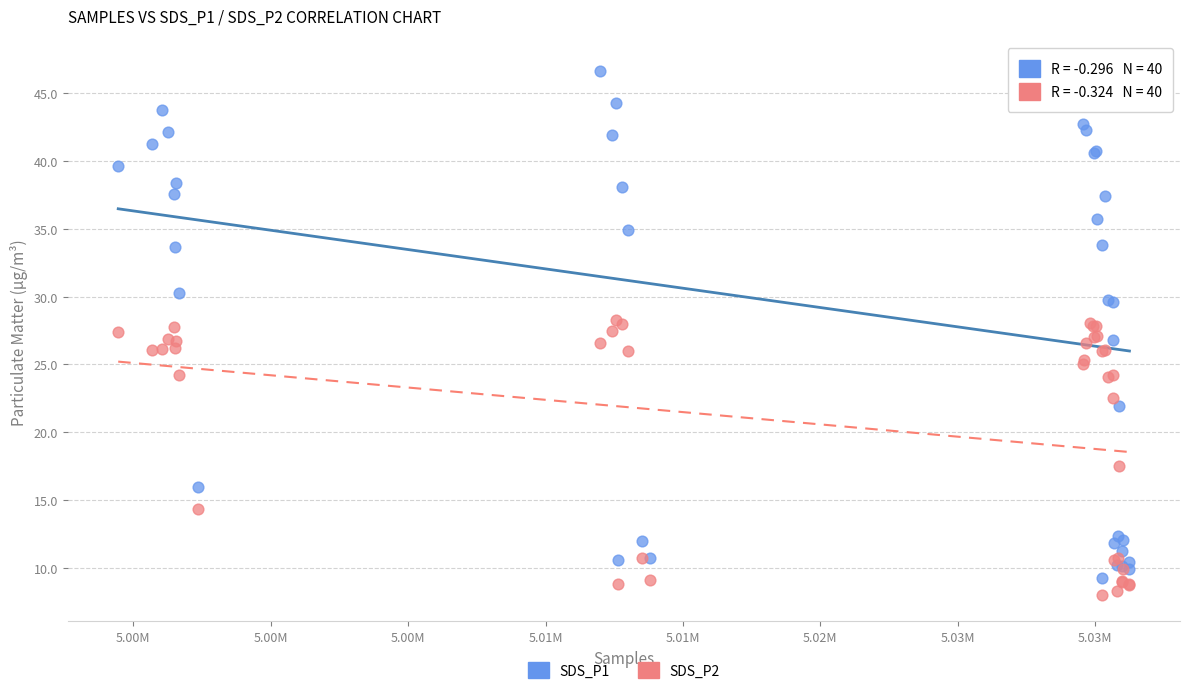

Which series reaches the maximum Y coordinate?

SDS_P1